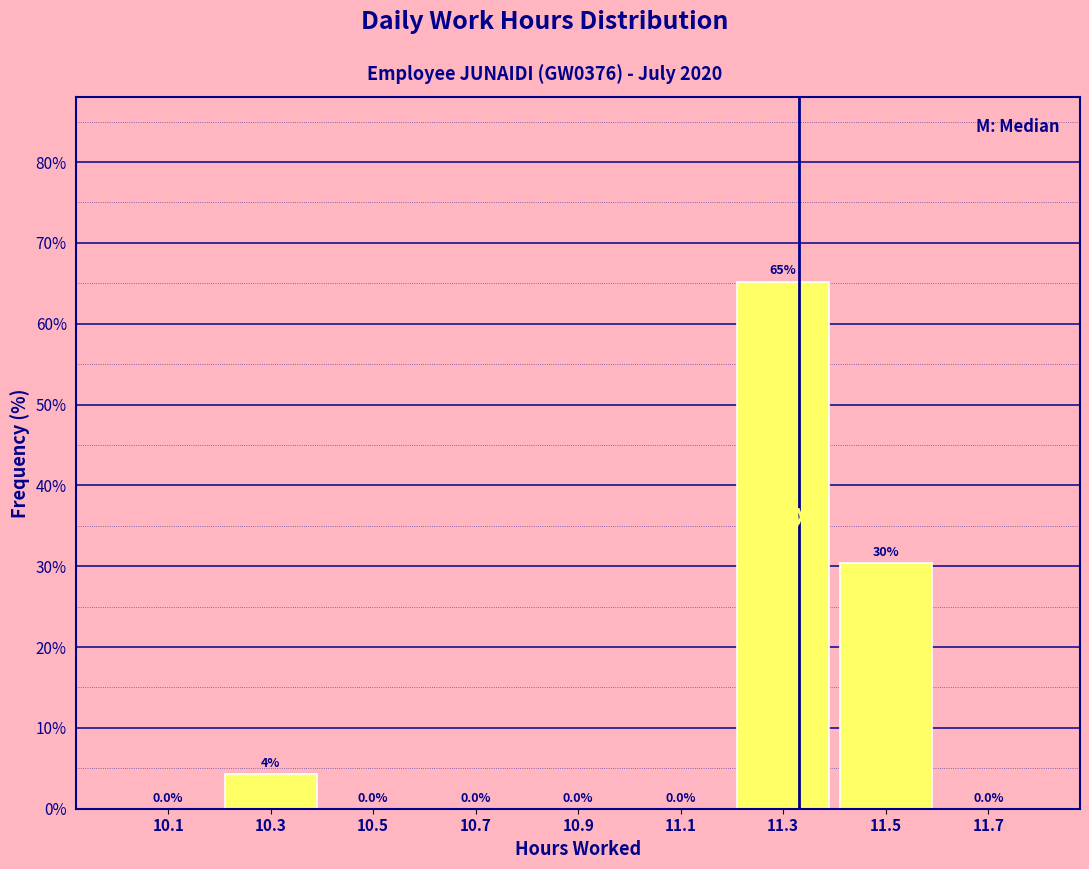

Over which range of the x-axis is the bar tallest?

11.2 to 11.4